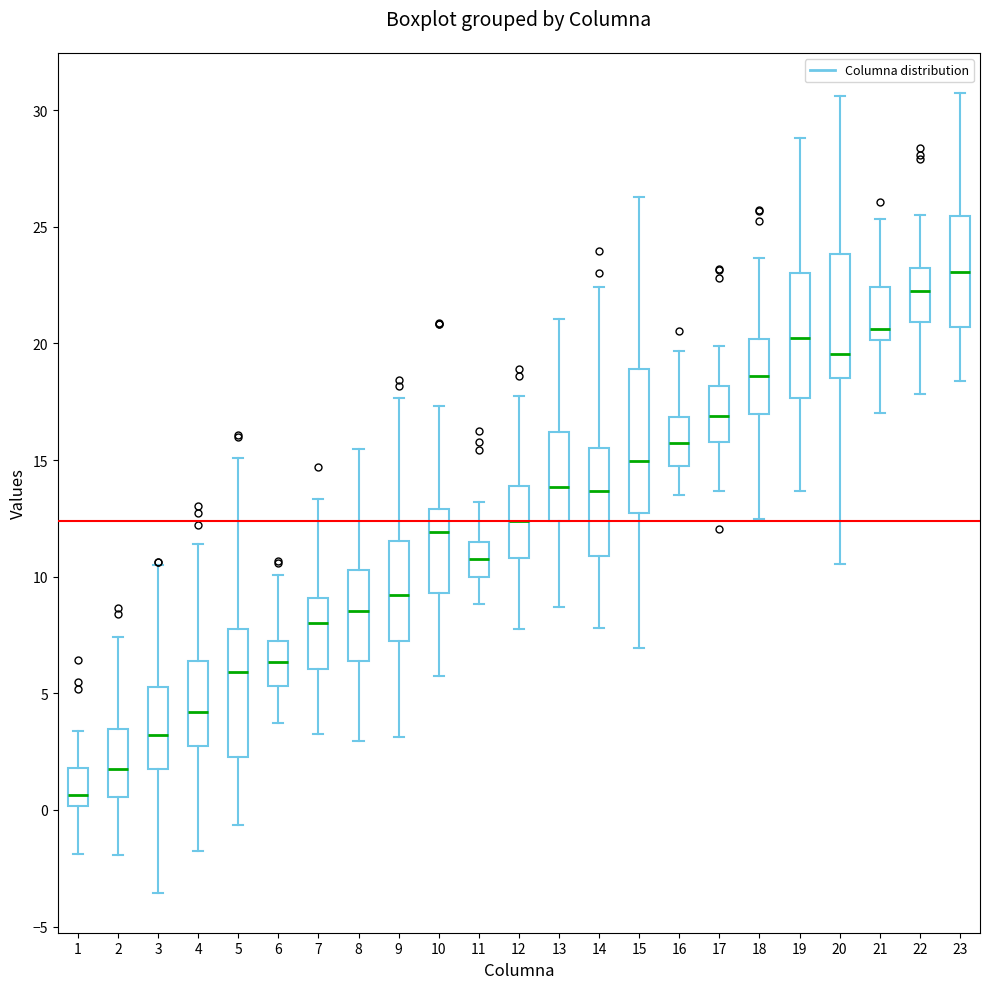

Reading left to right, read every box against the y-axis: the position of its median line, the range the box covers, and the ends of its whiskers. The values are not printed on the chart, so give them approximately, as read against the axis.

1: median 0.5, box 0.0 to 2.0, whiskers -2.0 to 3.5
2: median 2.0, box 0.5 to 3.5, whiskers -2.0 to 7.5
3: median 3.0, box 1.5 to 5.5, whiskers -3.5 to 10.5
4: median 4.0, box 2.5 to 6.5, whiskers -2.0 to 11.5
5: median 6.0, box 2.5 to 7.5, whiskers -0.5 to 15.0
6: median 6.5, box 5.5 to 7.0, whiskers 3.5 to 10.0
7: median 8.0, box 6.0 to 9.0, whiskers 3.5 to 13.5
8: median 8.5, box 6.5 to 10.5, whiskers 3.0 to 15.5
9: median 9.0, box 7.0 to 11.5, whiskers 3.0 to 17.5
10: median 12.0, box 9.5 to 13.0, whiskers 6.0 to 17.5
11: median 11.0, box 10.0 to 11.5, whiskers 9.0 to 13.0
12: median 12.5, box 11.0 to 14.0, whiskers 8.0 to 18.0
13: median 14.0, box 12.5 to 16.0, whiskers 8.5 to 21.0
14: median 13.5, box 11.0 to 15.5, whiskers 8.0 to 22.5
15: median 15.0, box 12.5 to 19.0, whiskers 7.0 to 26.5
16: median 15.5, box 15.0 to 17.0, whiskers 13.5 to 19.5
17: median 17.0, box 16.0 to 18.0, whiskers 13.5 to 20.0
18: median 18.5, box 17.0 to 20.0, whiskers 12.5 to 23.5
19: median 20.0, box 17.5 to 23.0, whiskers 13.5 to 29.0
20: median 19.5, box 18.5 to 24.0, whiskers 10.5 to 30.5
21: median 20.5, box 20.0 to 22.5, whiskers 17.0 to 25.5
22: median 22.0, box 21.0 to 23.0, whiskers 18.0 to 25.5
23: median 23.0, box 20.5 to 25.5, whiskers 18.5 to 30.5